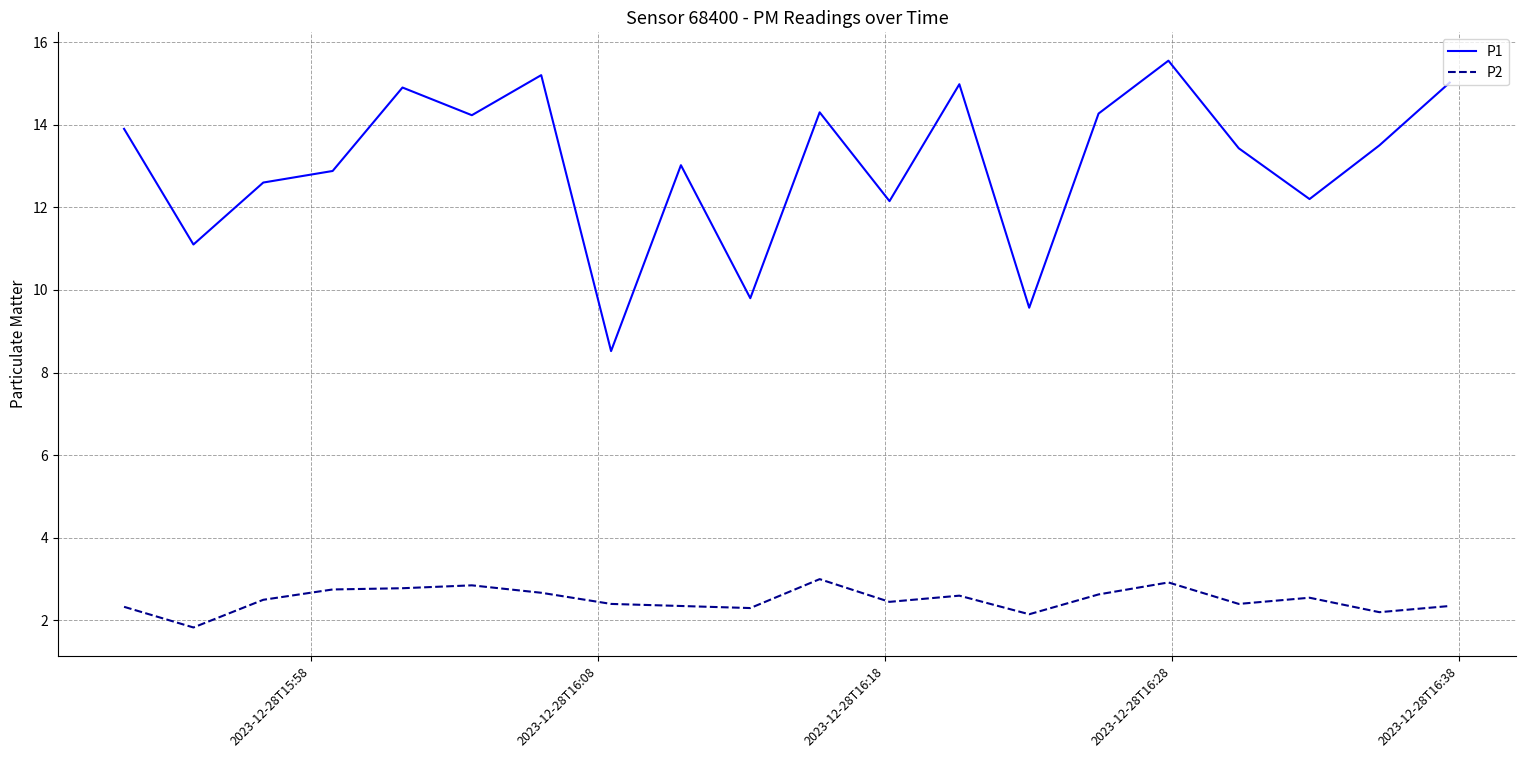

True or false: P2 and P1 intersect in this chart.

False